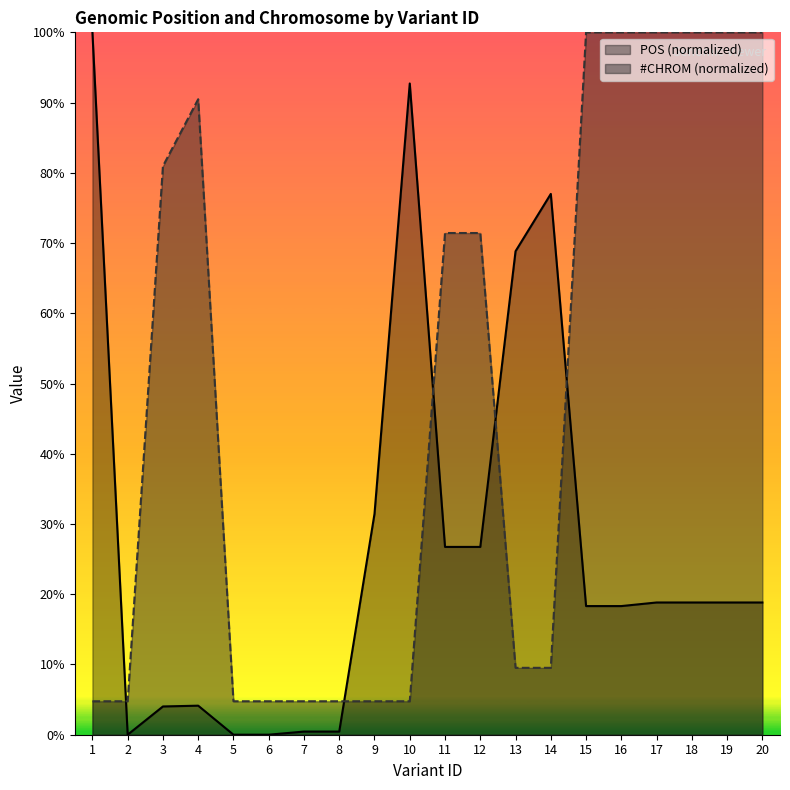

What are all the series names shown in the legend?

POS (normalized), #CHROM (normalized)